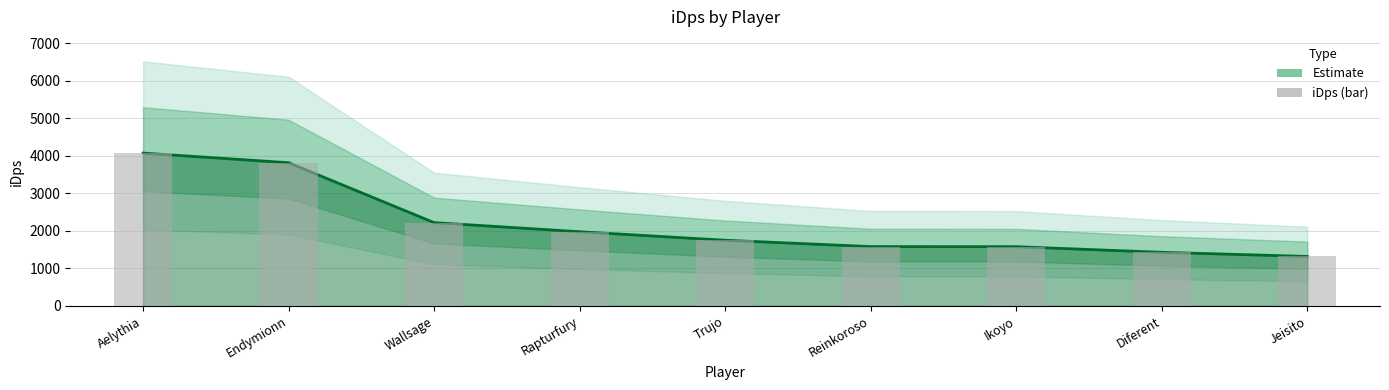

What position from the left is Aelythia?

1